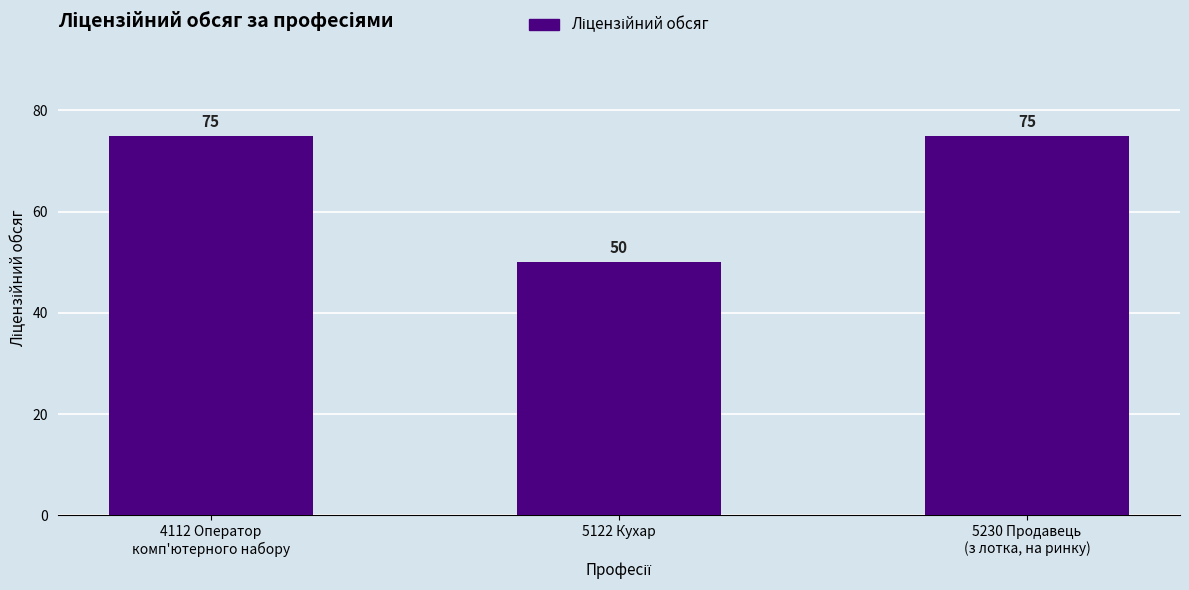

How many series are shown in this chart?

1